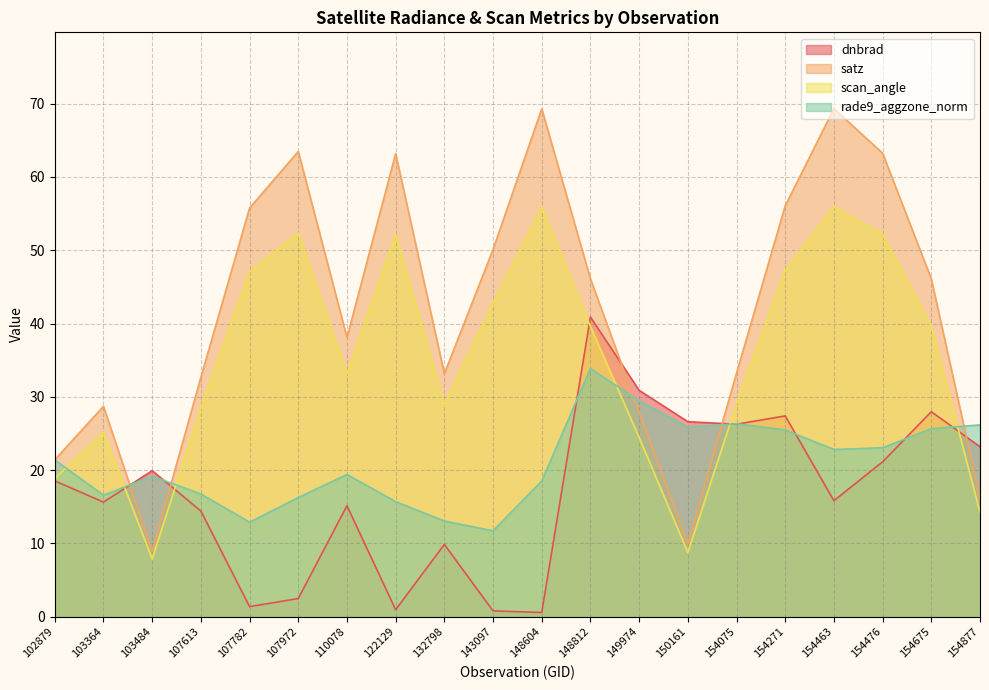

Does the chart have visible grid lines?

Yes